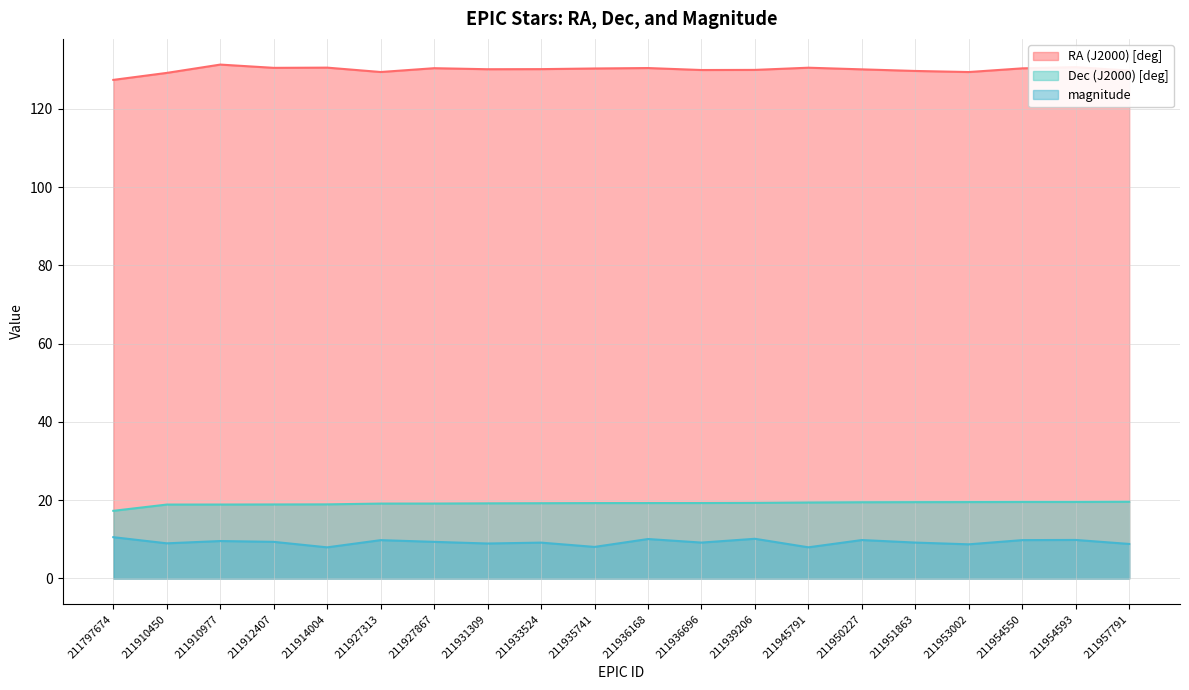

What is the spread (max minus min) of values at 211939206?

119.8